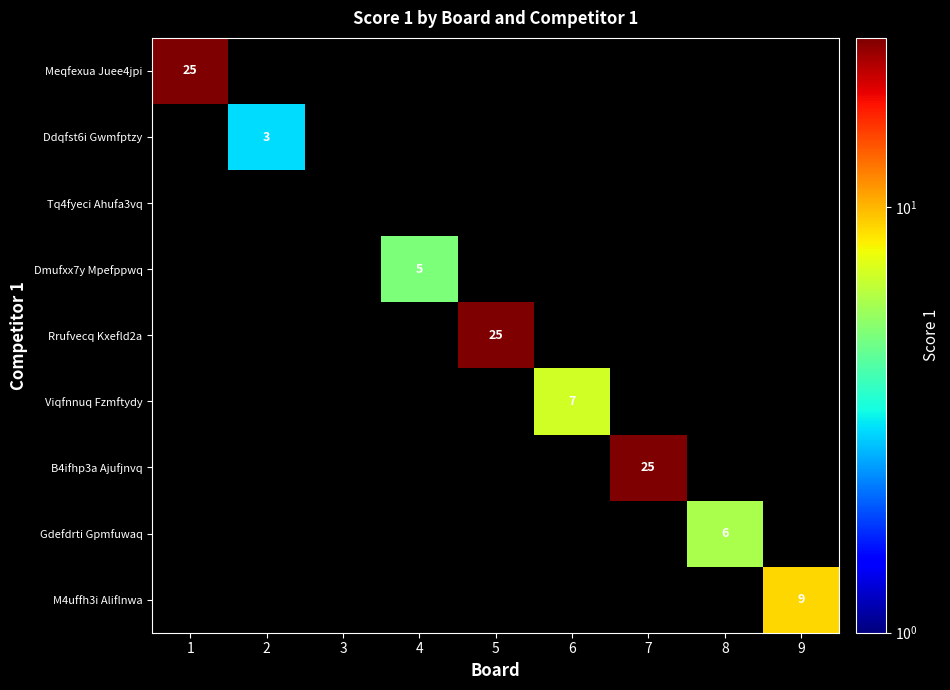

Is it true that B4ifhp3a Ajufjnvq equals 25 at 7?

True